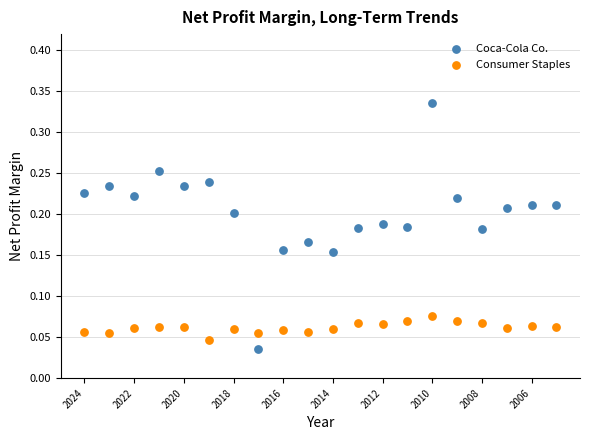

Which series contains the lowest Y value?

Coca-Cola Co.